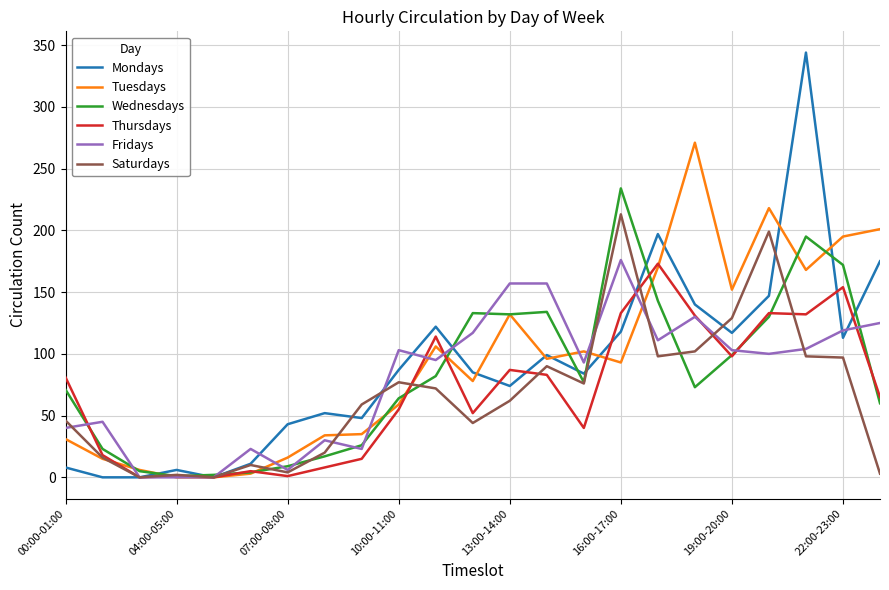

Which series has the largest range (max minus min)?

Mondays